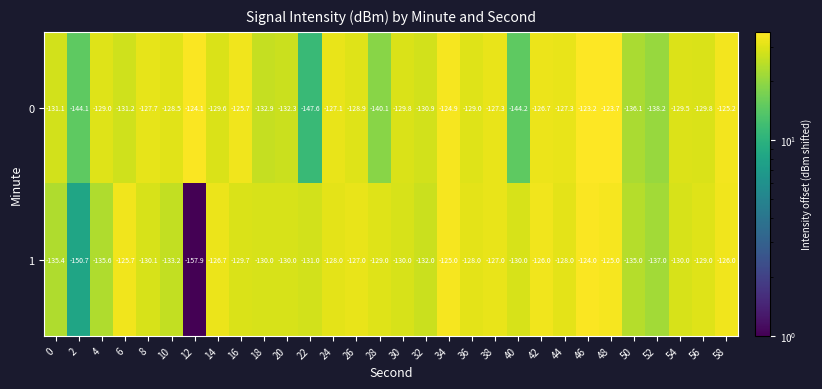

Which label corresponds to the smallest value in the chart?

12